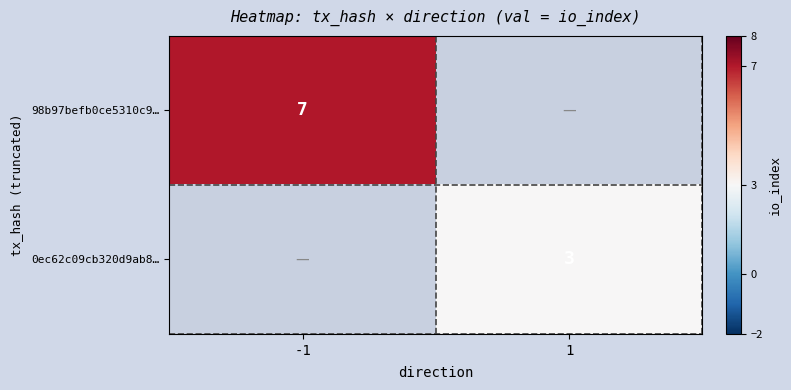

True or false: 98b97befb0ce5310c9… has a value of 3 at -1.

False